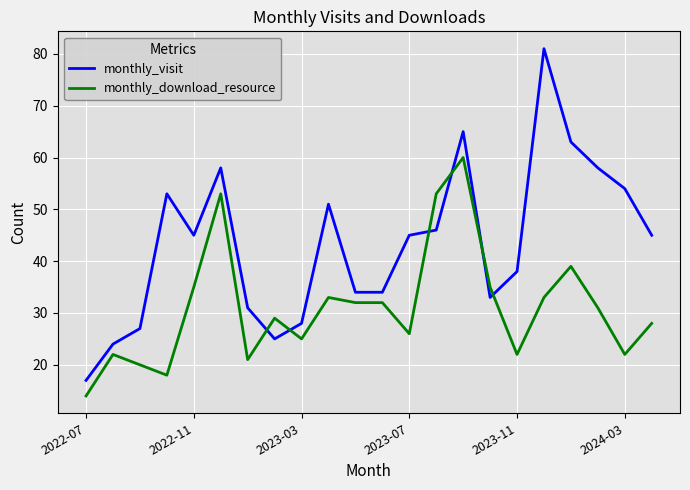

What is the smallest value displayed?

14